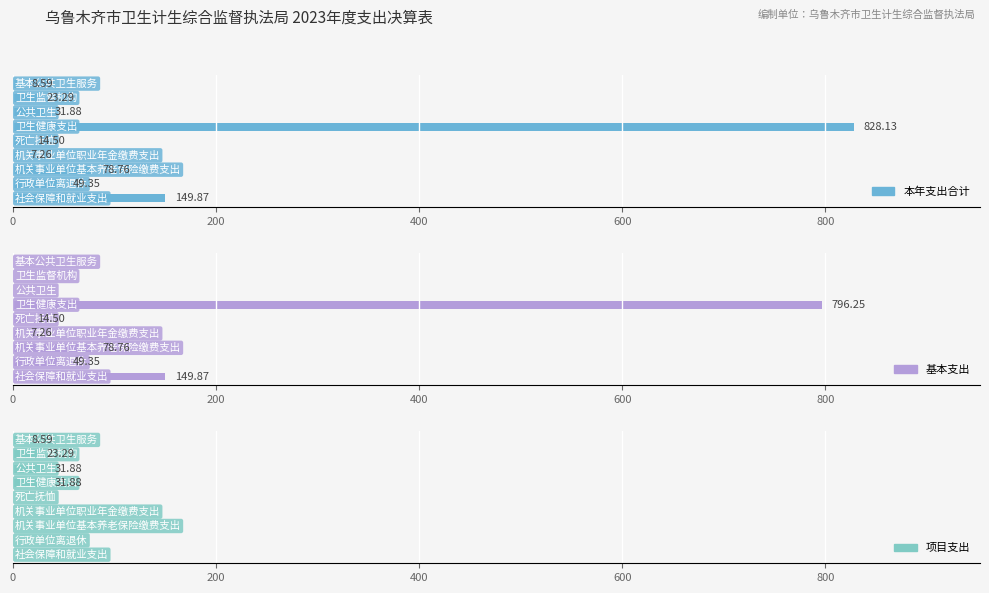

What are all the series names shown in the legend?

本年支出合计, 基本支出, 项目支出